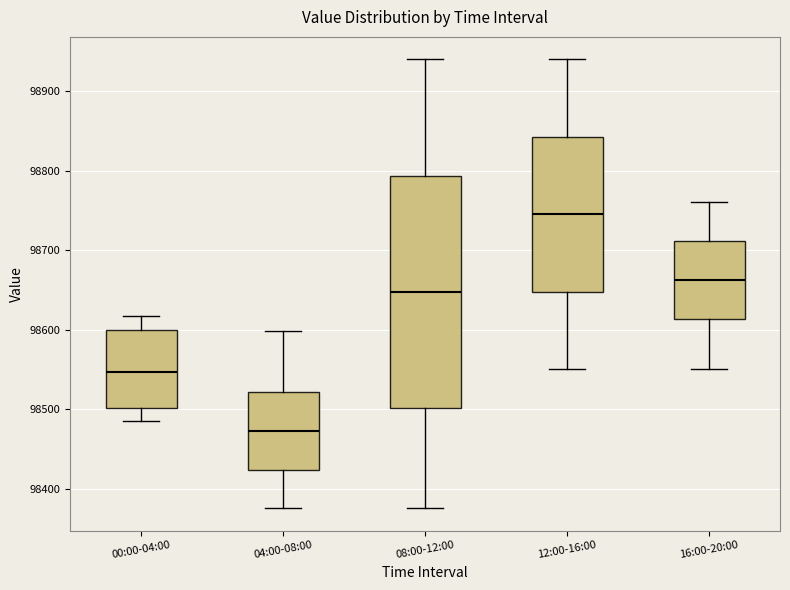

Which box is the tallest, from its lower edge to its upper edge?

08:00-12:00